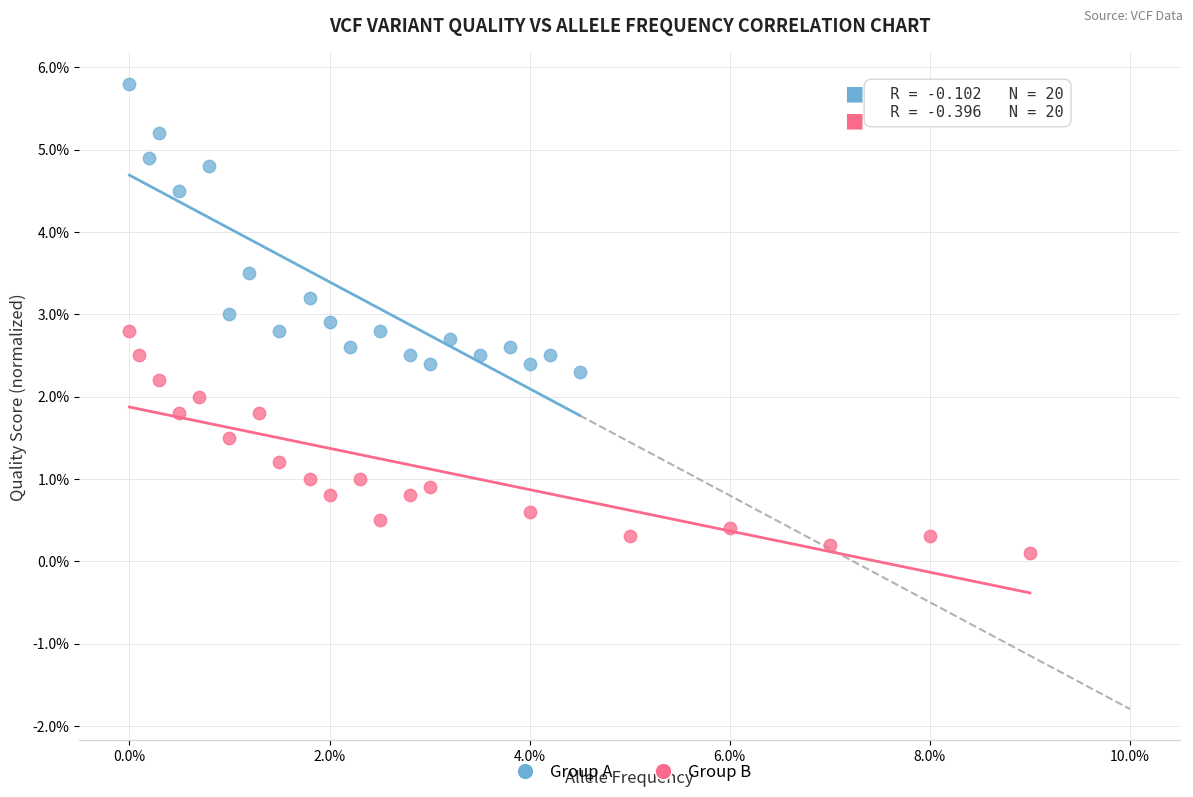

Which series contains the lowest Y value?

Group B